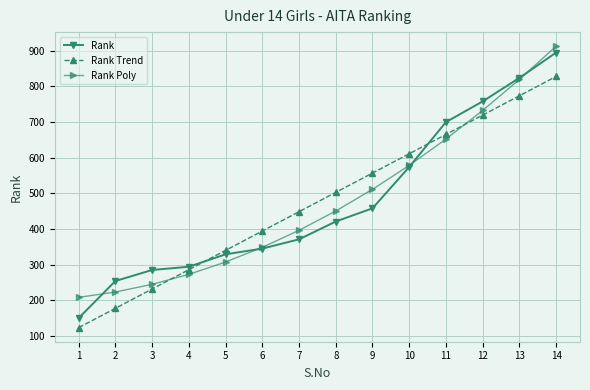

How many lines are shown in the chart?

3